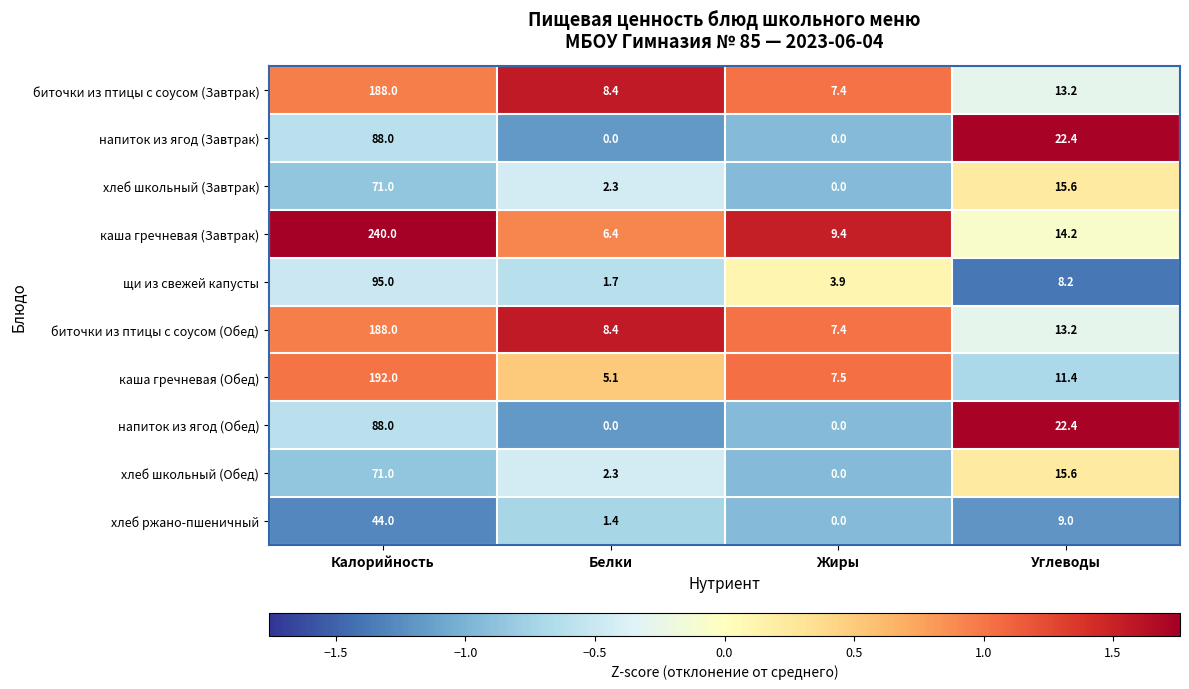

How many values in напиток из ягод (Обед) are above zero?

2